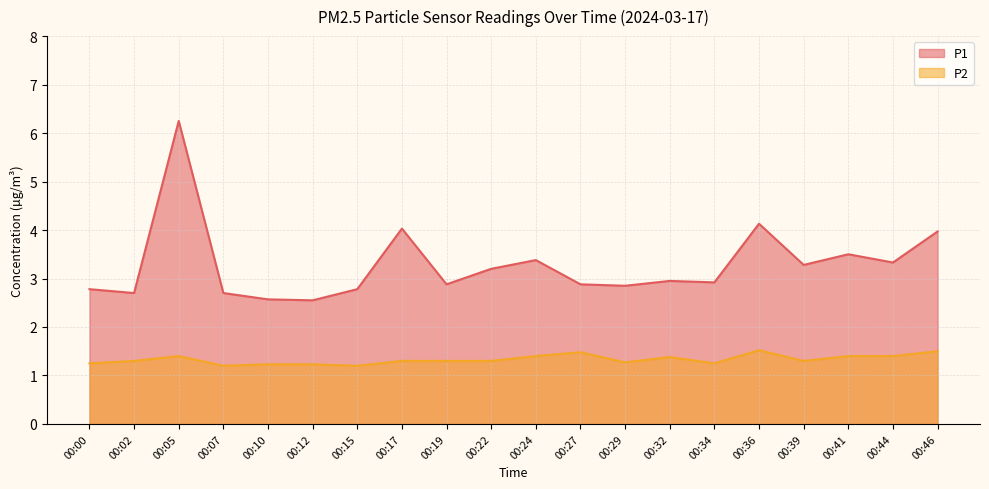

True or false: P1 and P2 cross at least once.

False